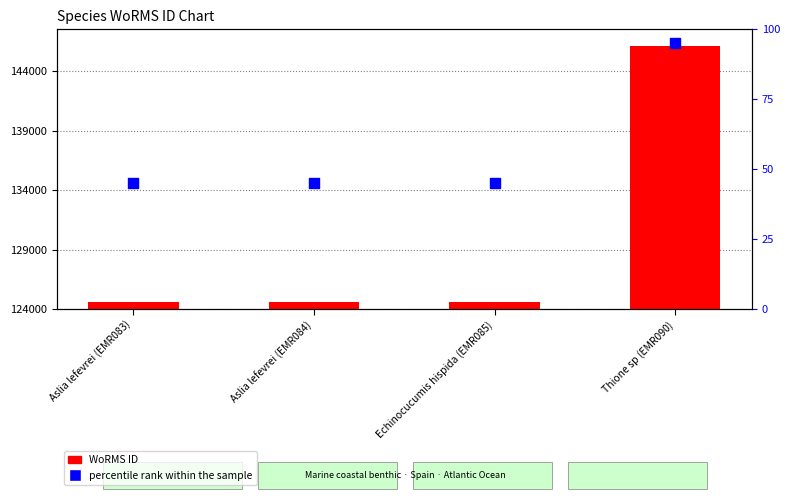

Which series has the largest total across all categories?

WoRMS ID